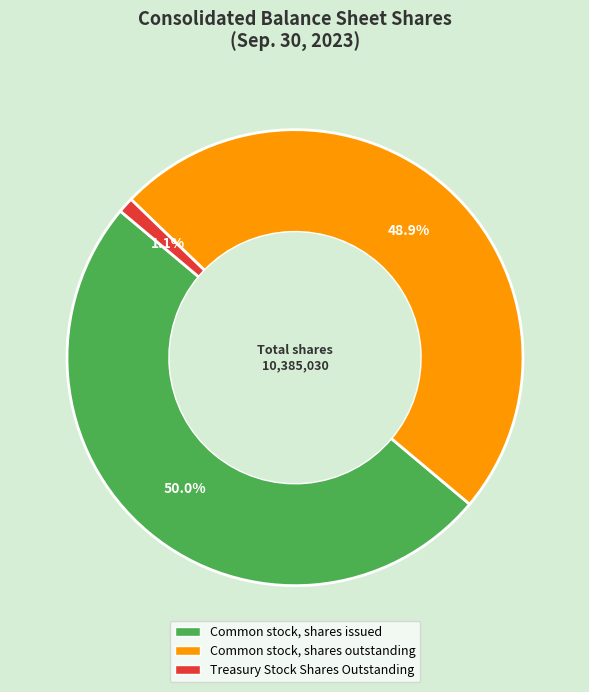

What is the total percentage of Common stock, shares issued and Common stock, shares outstanding?

98.9%